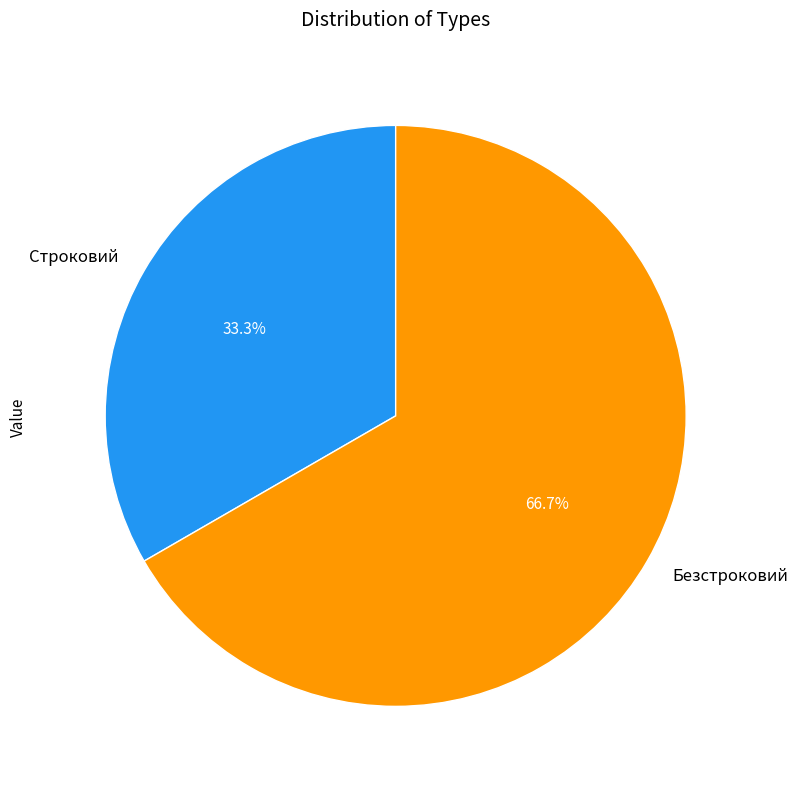

True or false: Безстроковий accounts for 67% of the total.

True